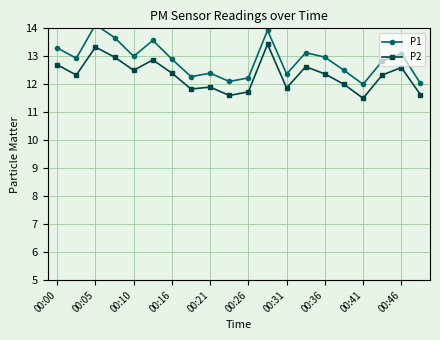

Is it true that P2 equals 11.7 at 00:26?

True